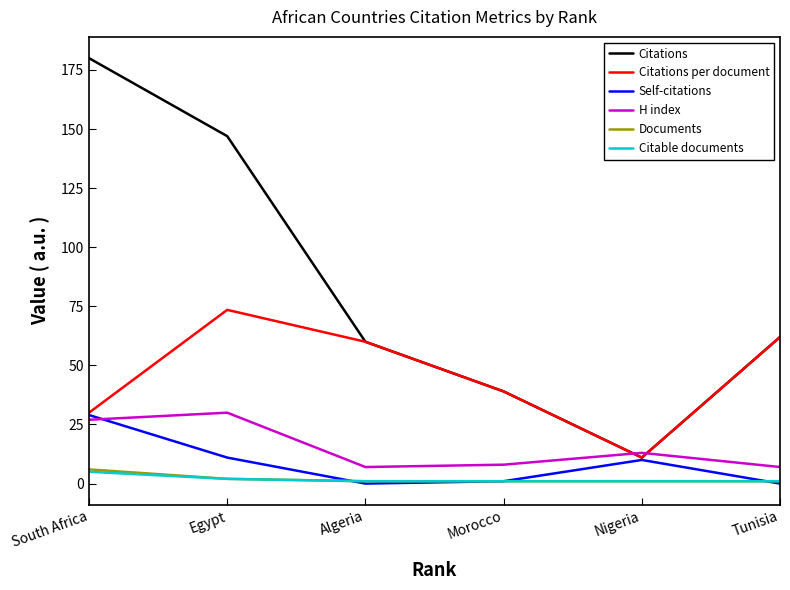

True or false: Citable documents and Citations intersect in this chart.

False